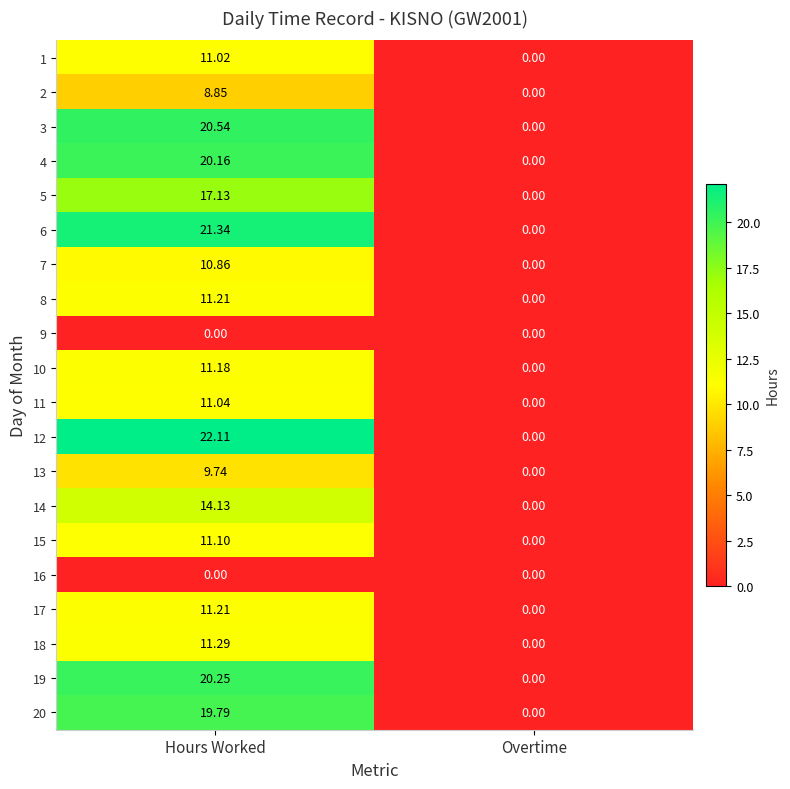

Which series has the largest total across all categories?

12